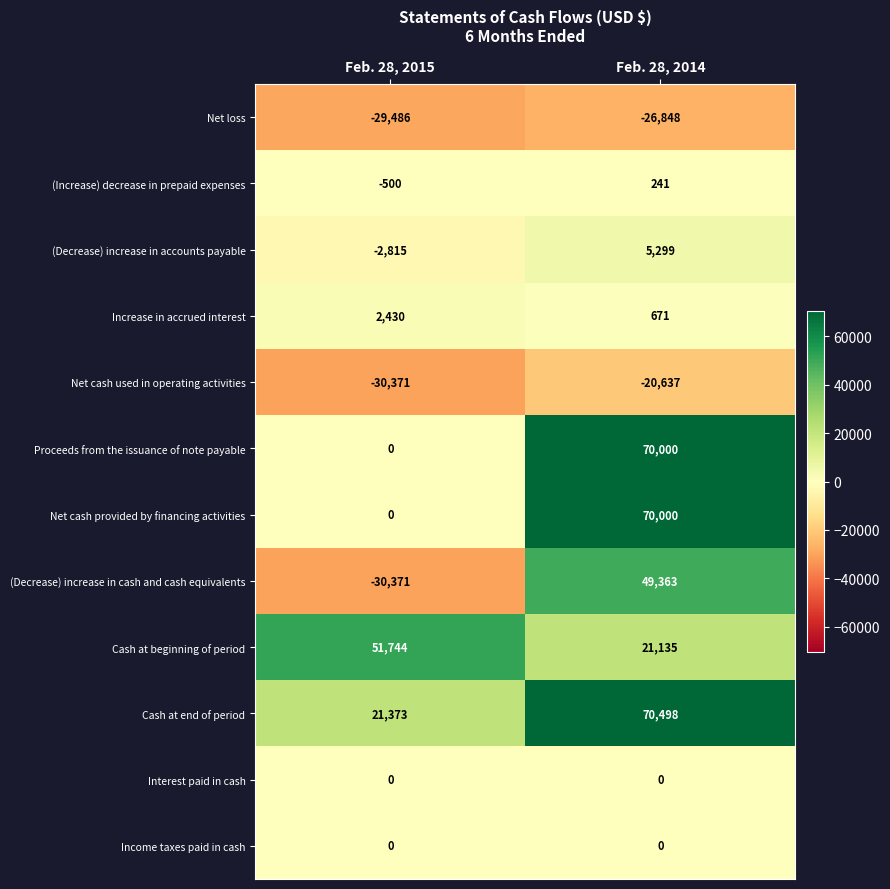

What is the maximum value shown in the chart?

70498